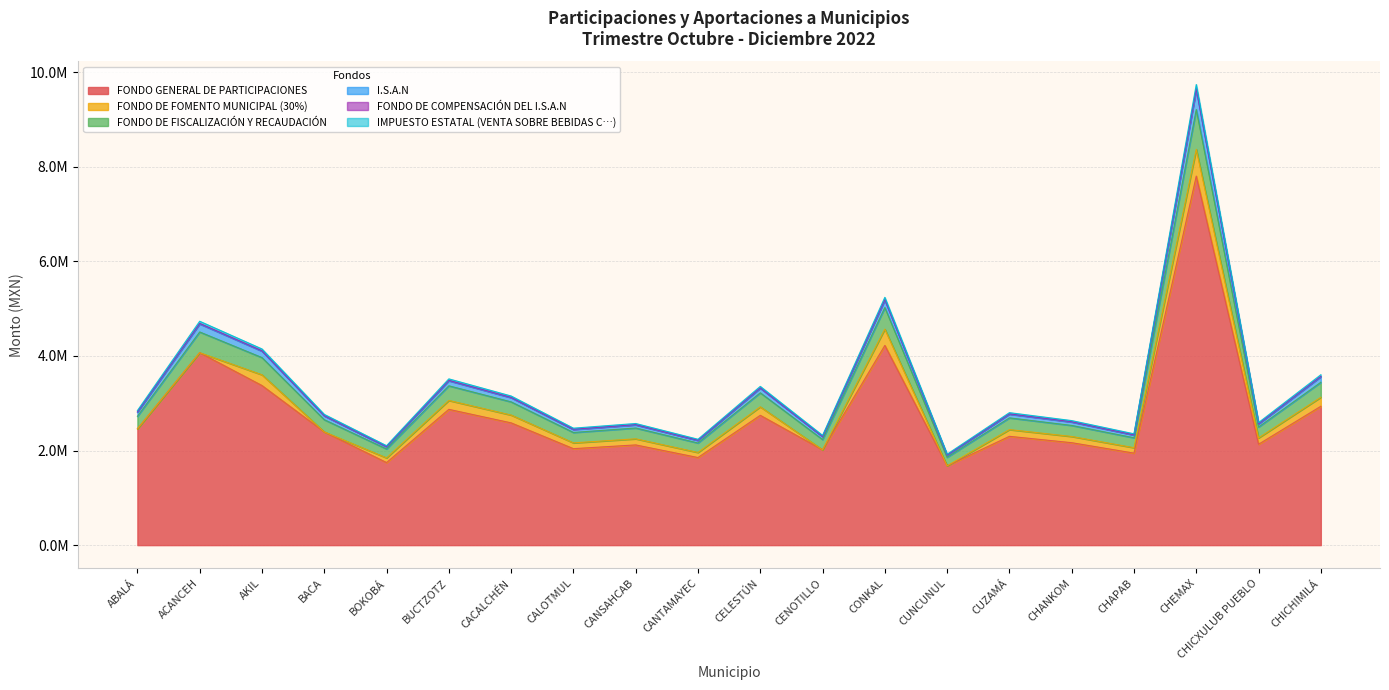

True or false: FONDO DE FISCALIZACIÓN Y RECAUDACIÓN and I.S.A.N cross at least once.

False